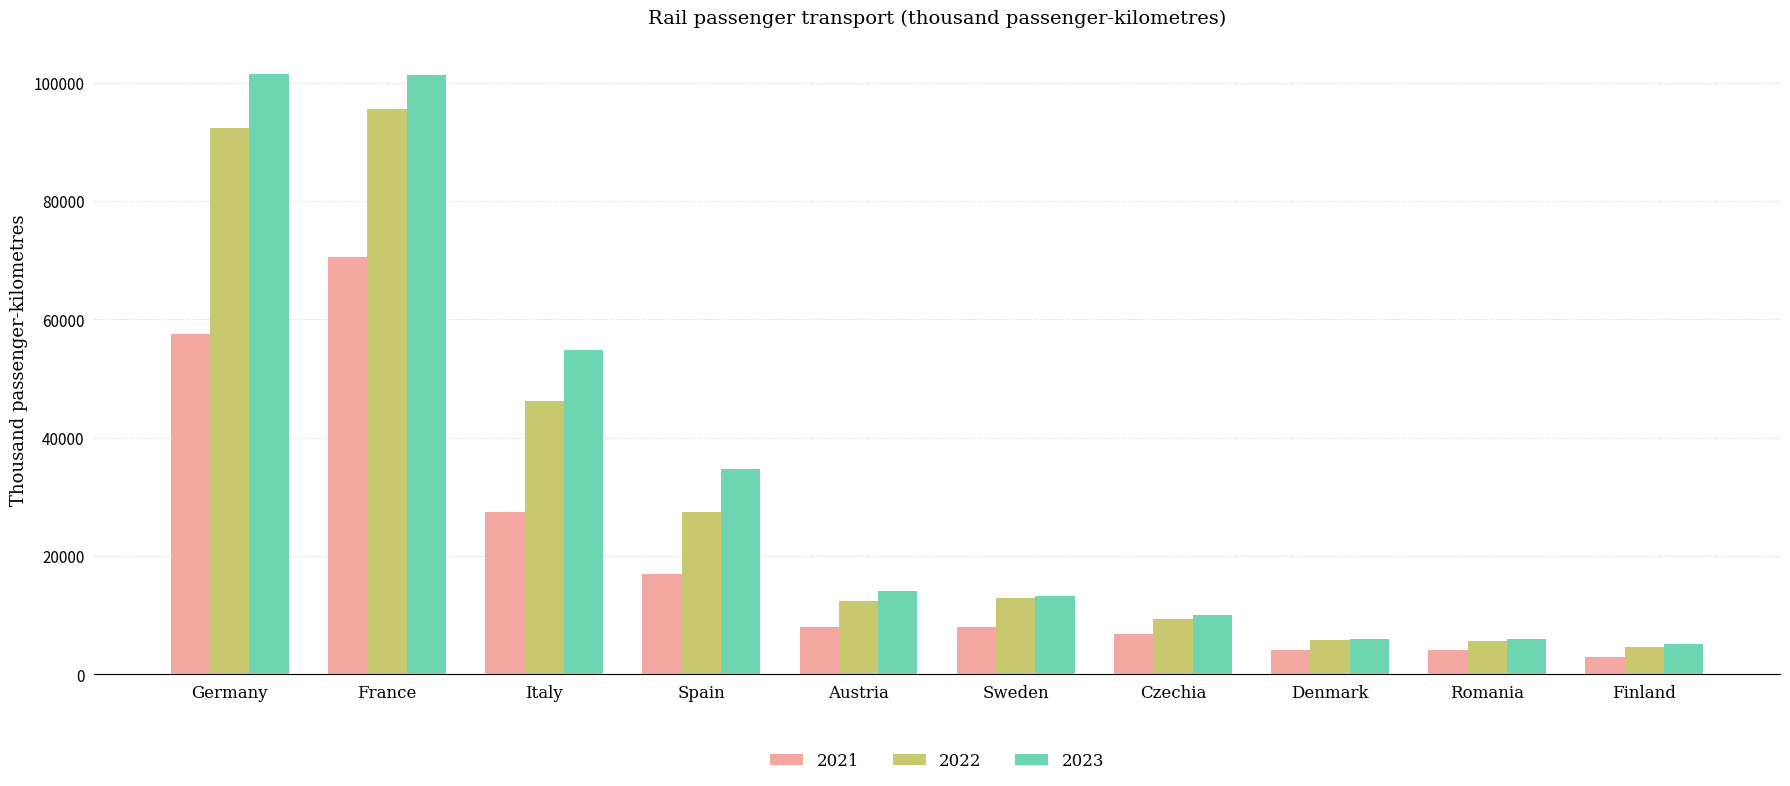

What is the difference between the maximum and minimum values in the 2021 series?

67577.8